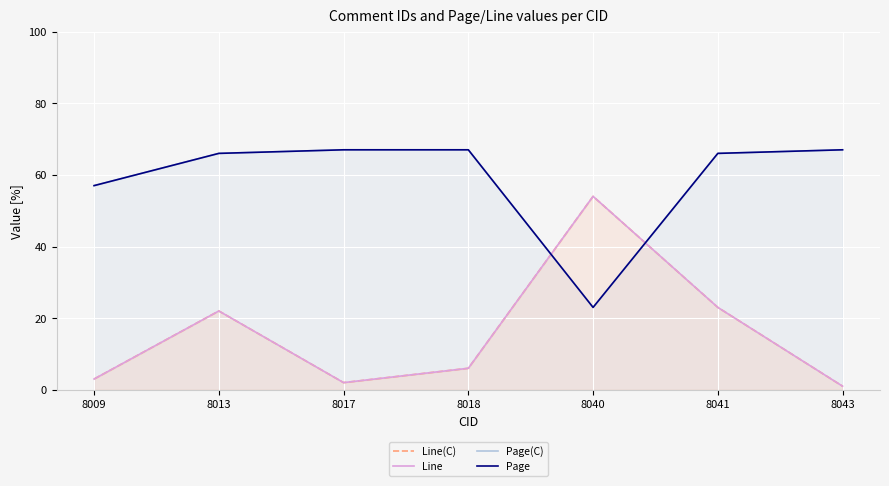

What is the value of the Page point at the 6th from the left?

66